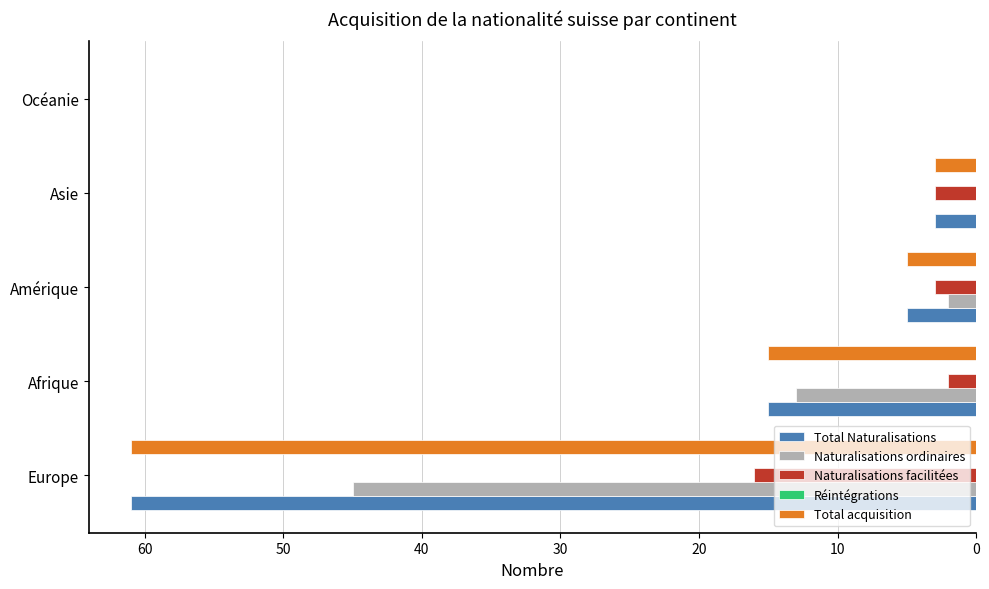

What is the highest value of the Total acquisition series?

61